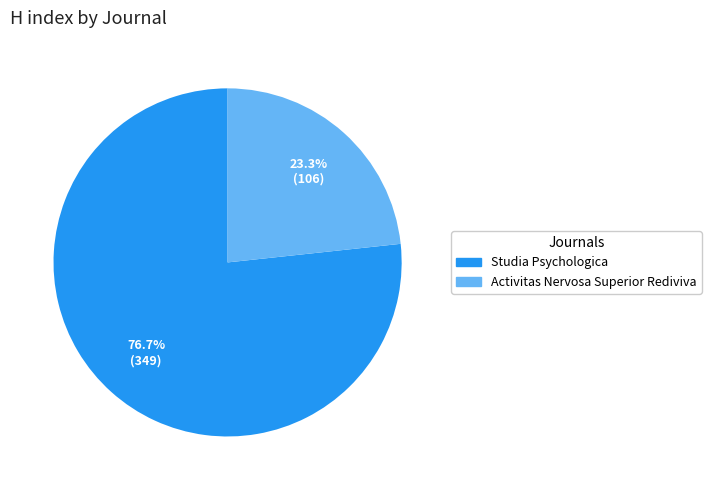

Is Activitas Nervosa Superior Rediviva the majority of the pie?

No